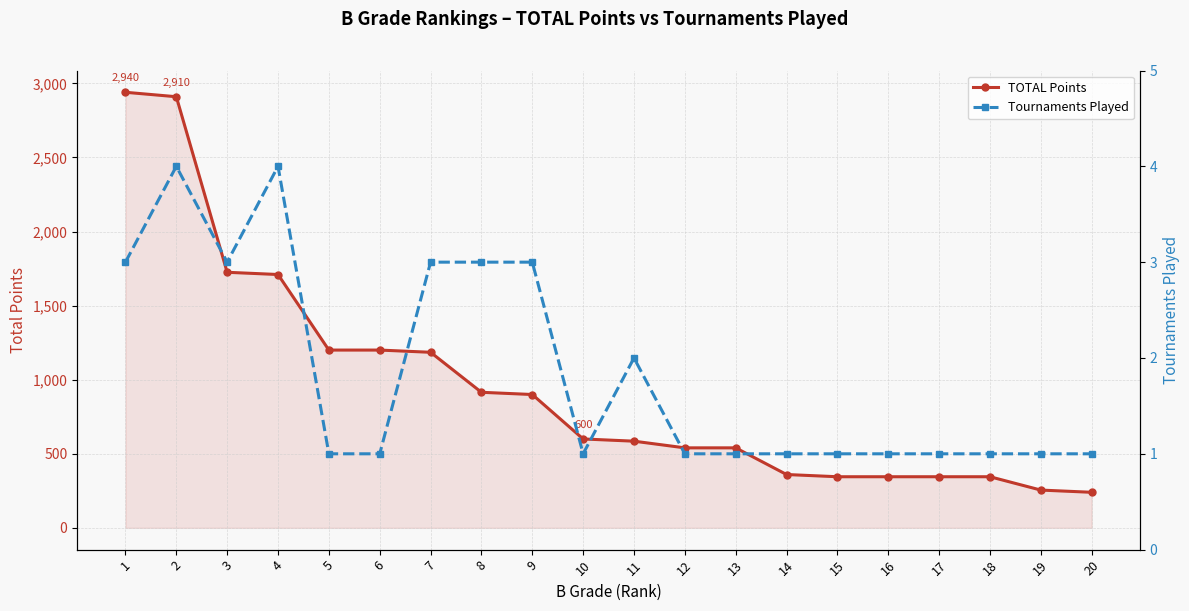

Between 2 and 3, which series saw the biggest shift?

TOTAL Points